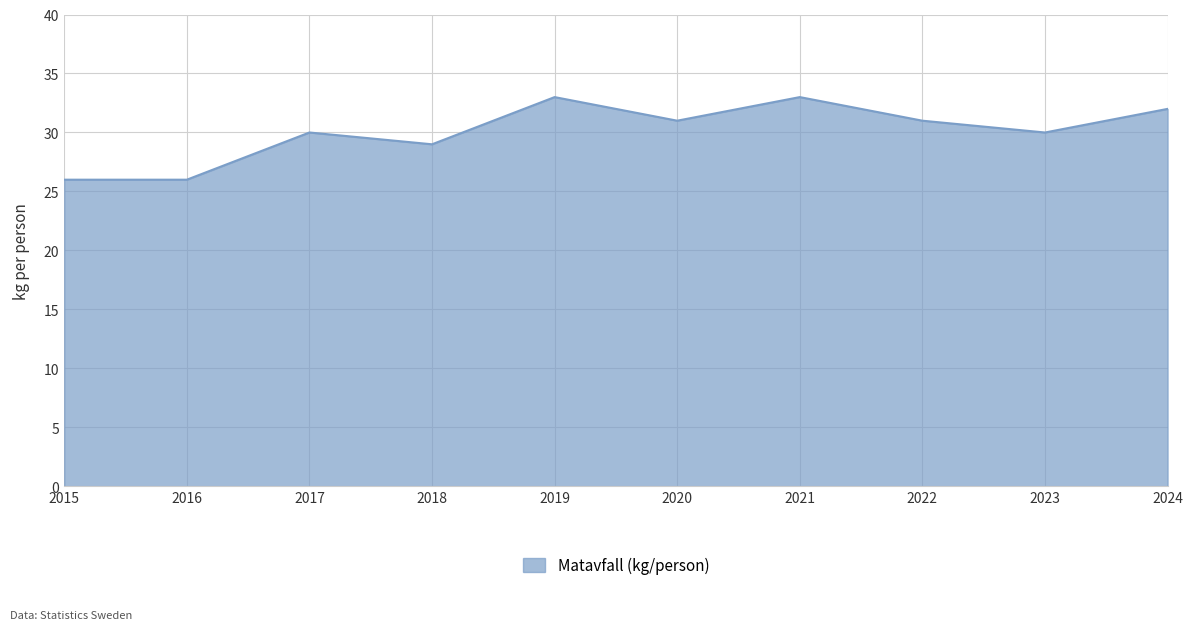

True or false: the data shows 29 at 2018.

True